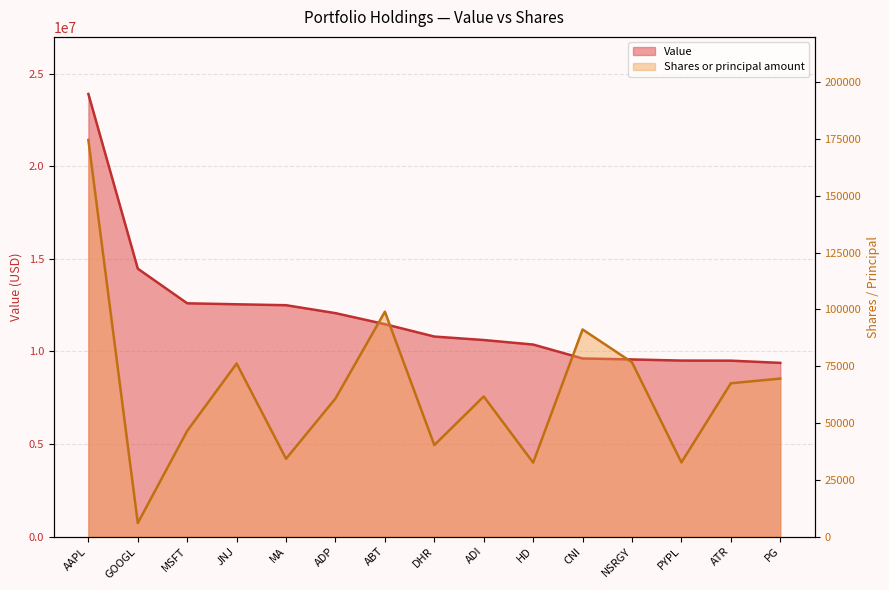

List the series in order of their overall mean, lowest first.

Shares or principal amount, Value